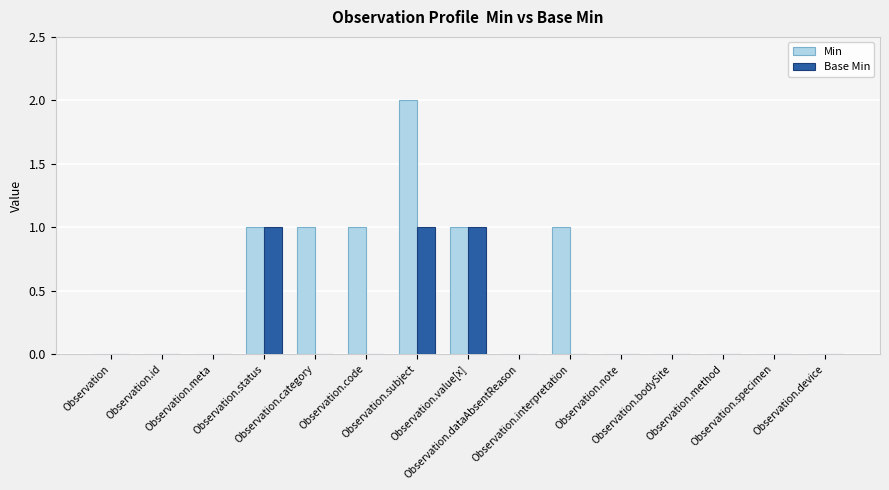

Which label corresponds to the largest value in the chart?

Observation.subject